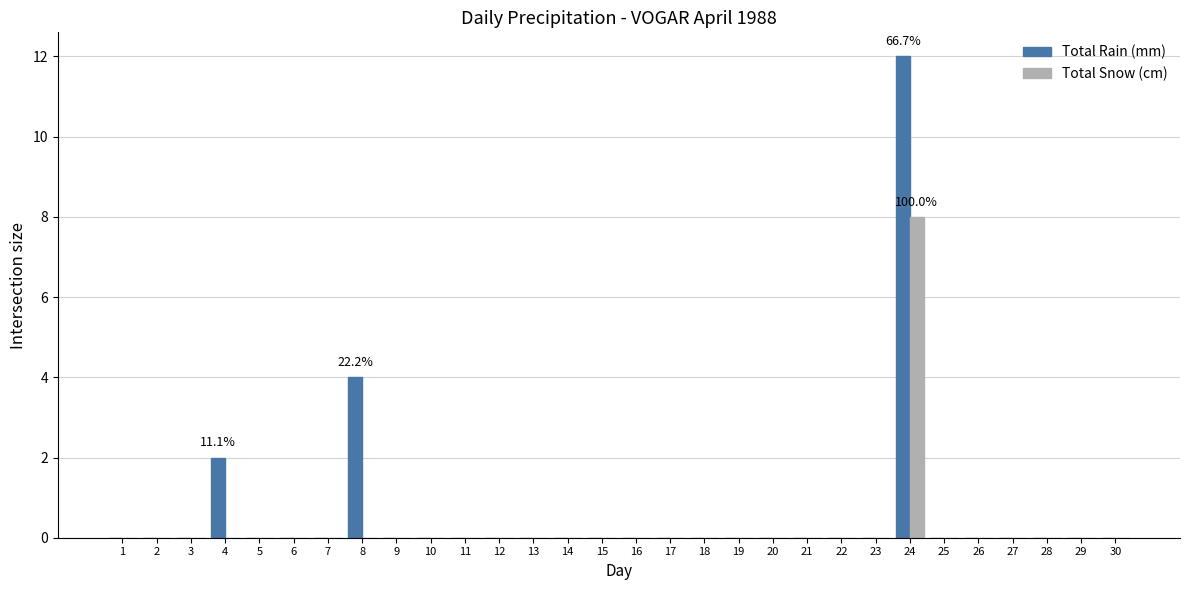

The value of Total Snow (cm) at 7 is 0. True or false?

True